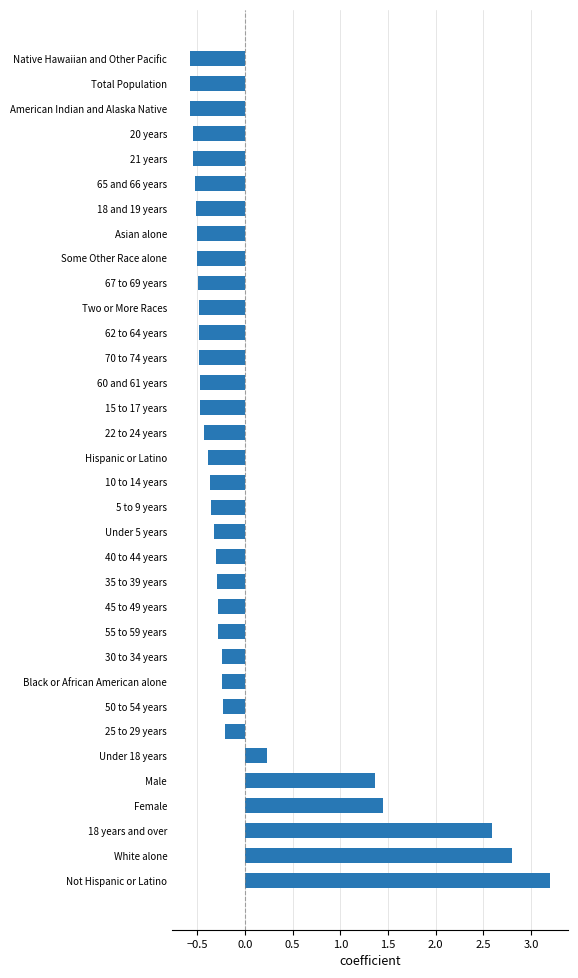

Which category has the highest value across all series?

Not Hispanic or Latino